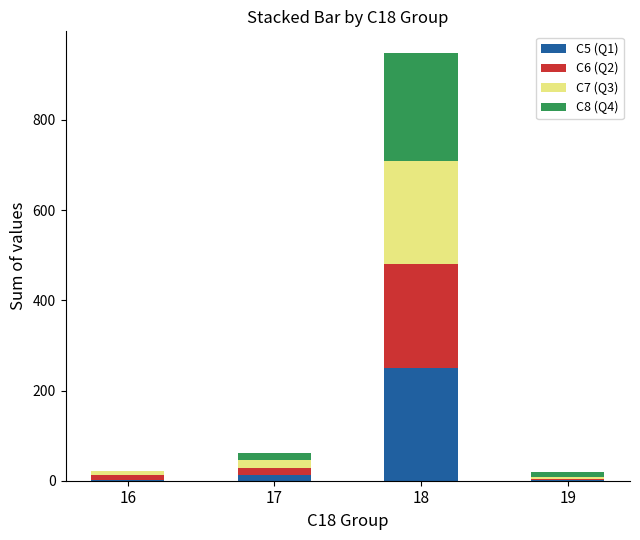

At which category is the sum across all series the highest?

18